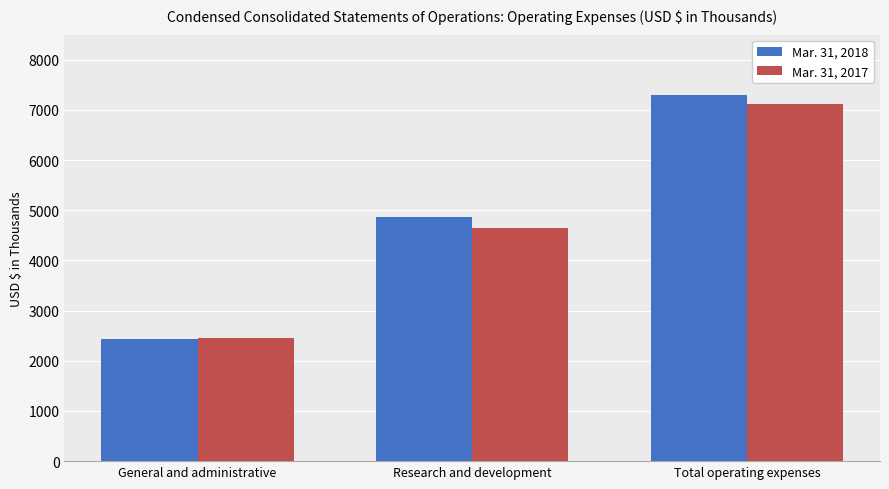

What position from the left is General and administrative?

1